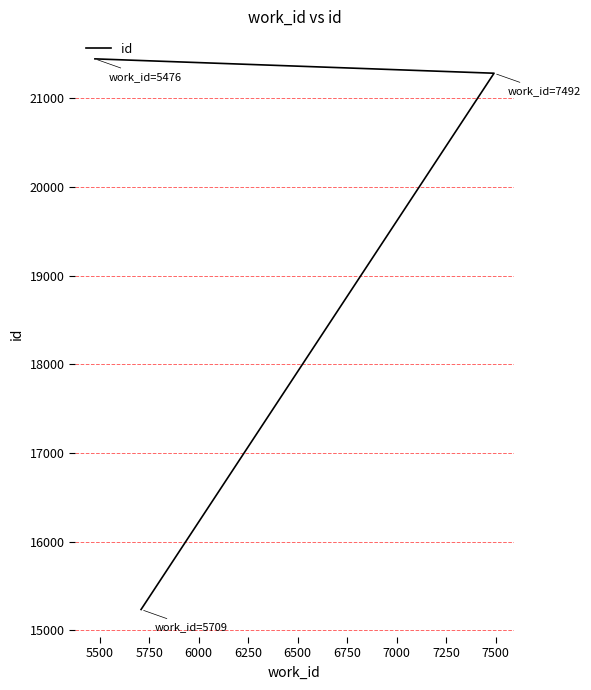

What is the sum of all values?

57965